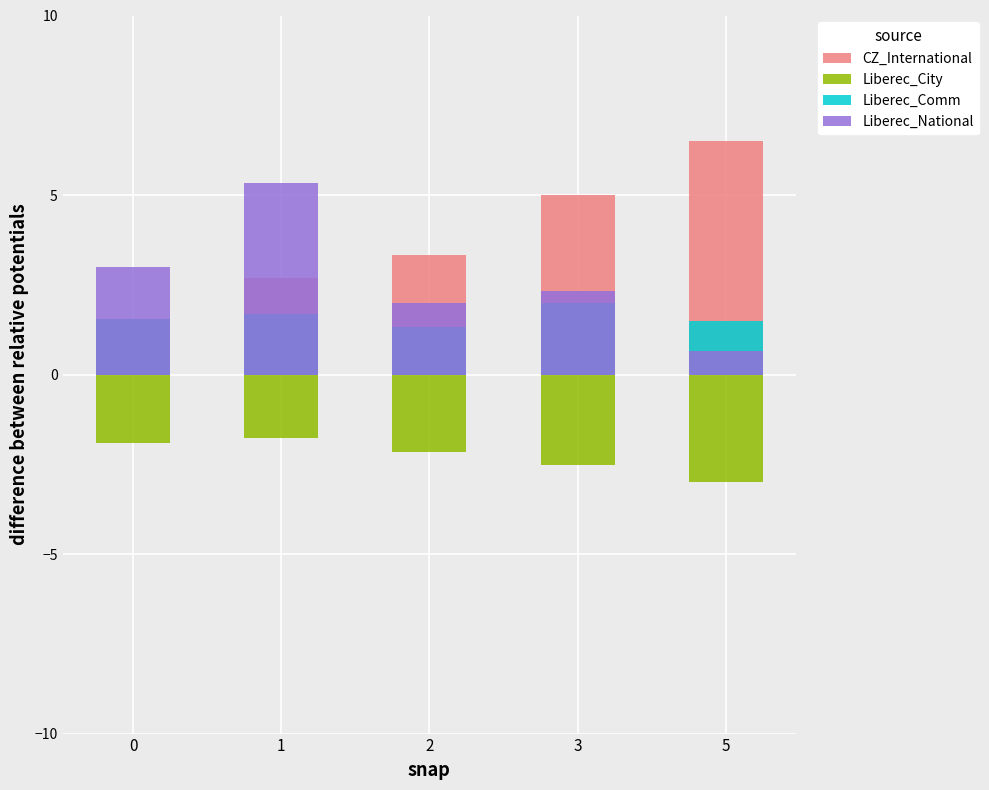

Is the value of CZ_International at 0 greater than the value of Liberec_Comm at 0?

No